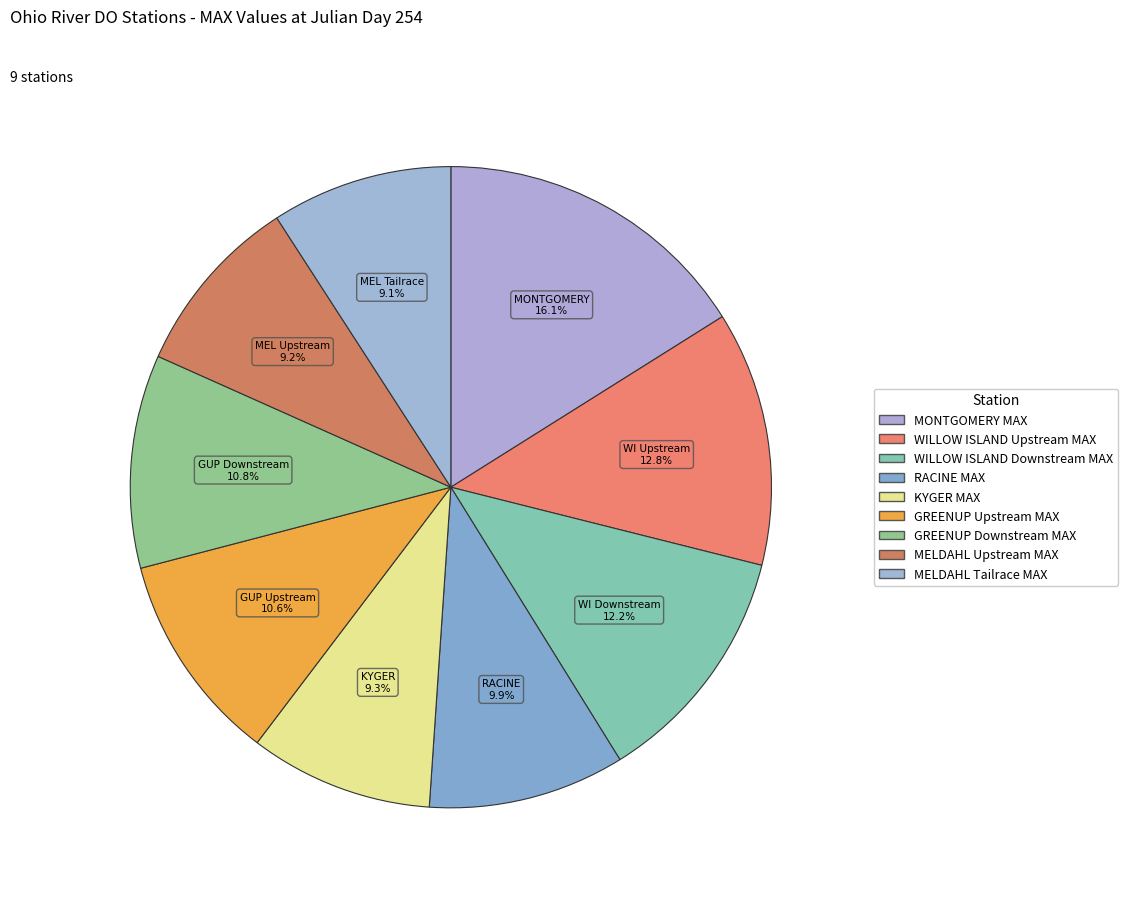

How many slices are in this pie chart?

9